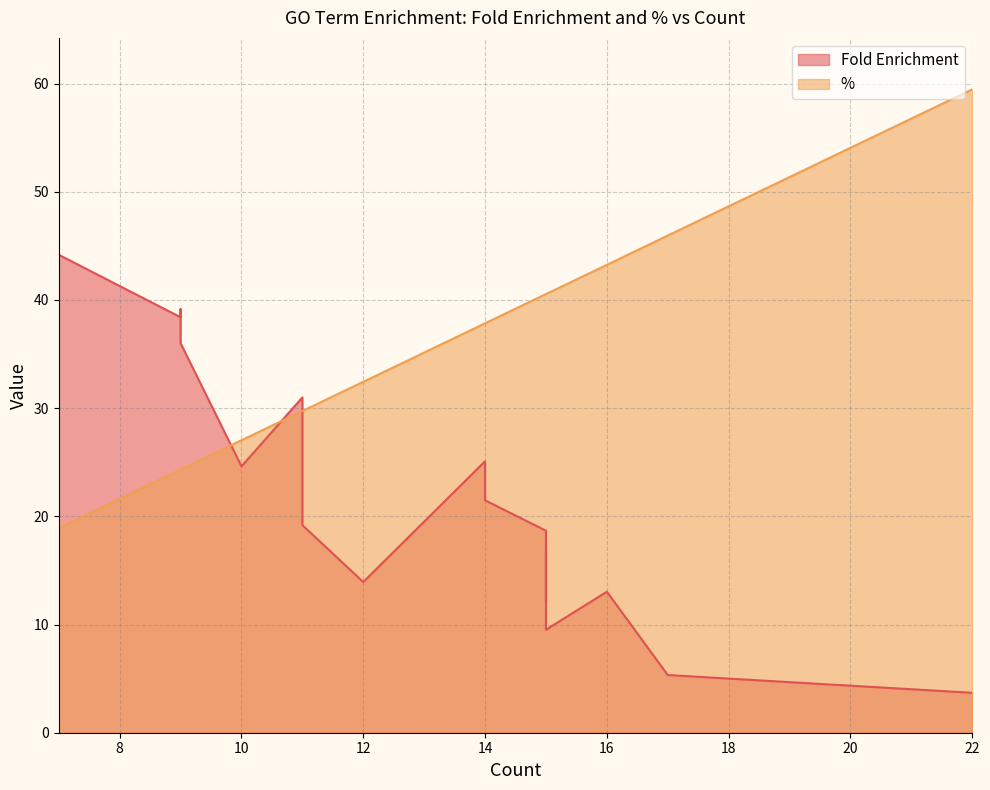

Where is % nearest to the value 39?

14